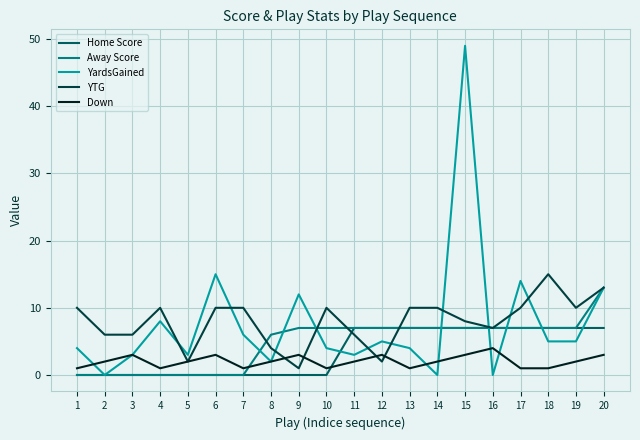

The Down series shows 1 at 9. True or false?

False